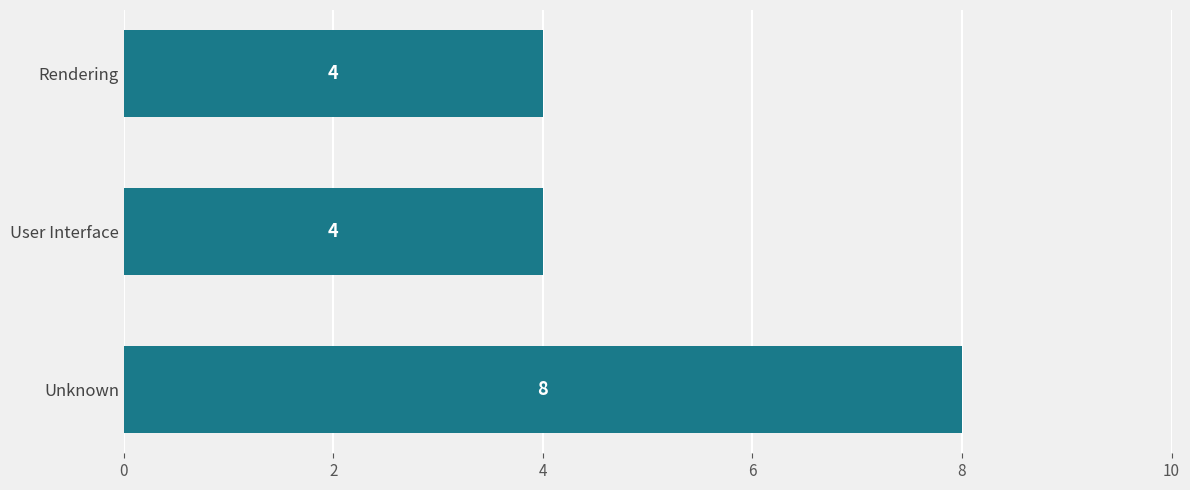

What is the smallest value displayed?

4